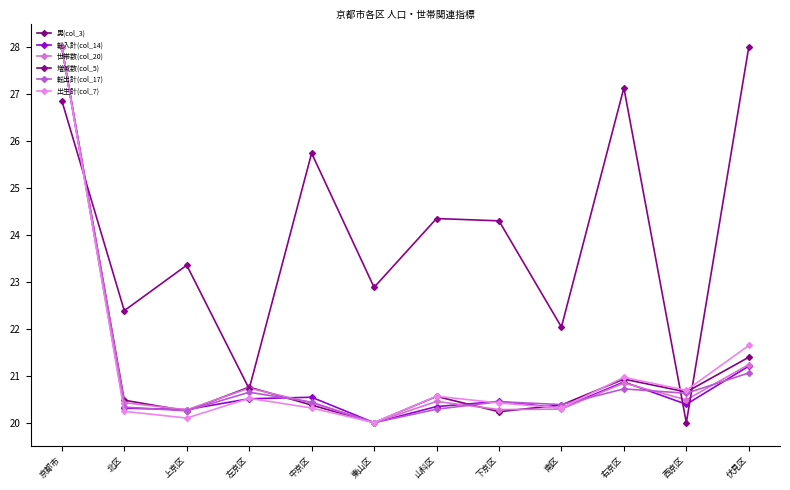

Does the chart display data point markers on the line(s)?

Yes